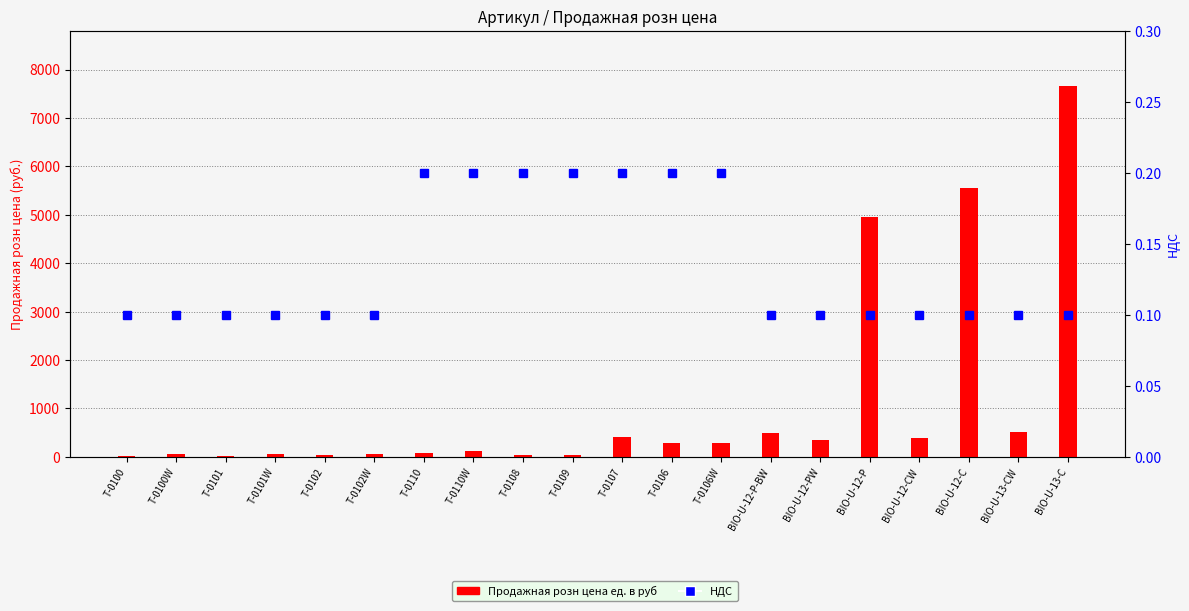

What are all the series names shown in the legend?

Продажная розн цена ед. в руб, НДС